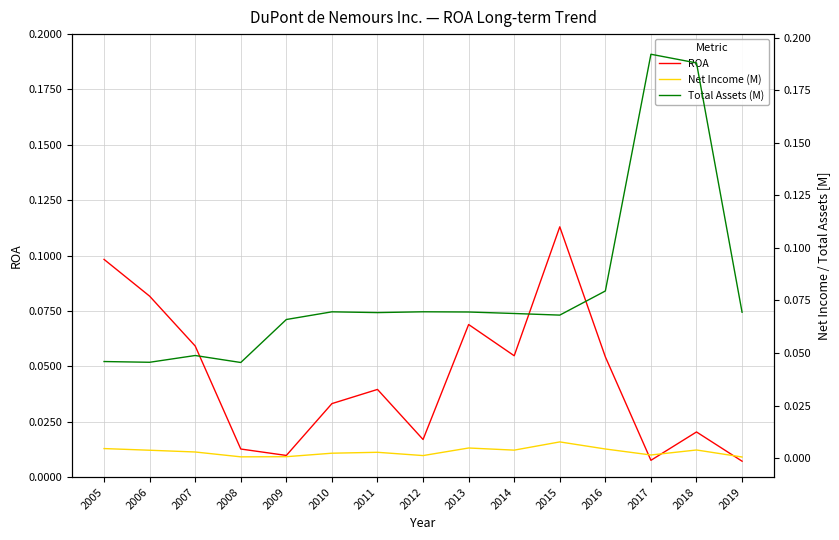

Which has a higher value, 2017 or 2006?

2006